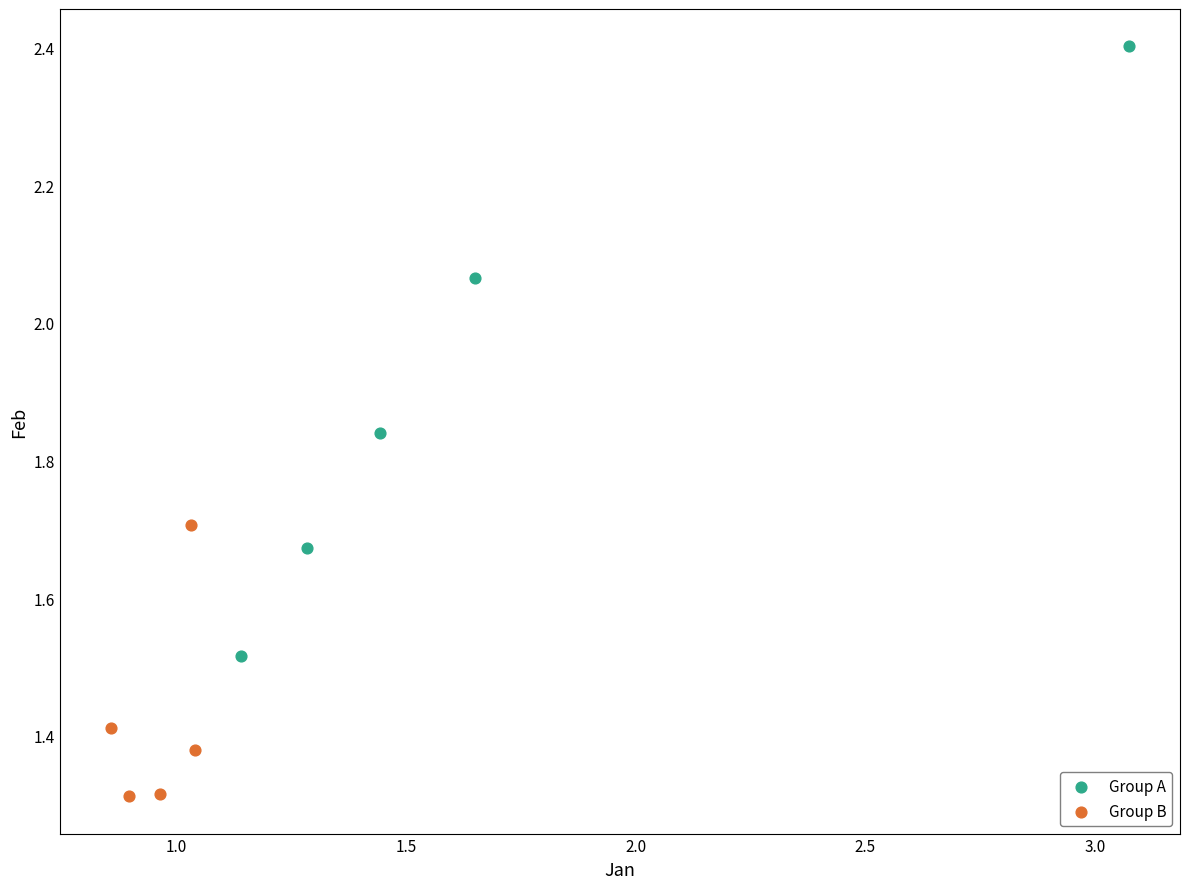

What are all the series names shown in the legend?

Group A, Group B